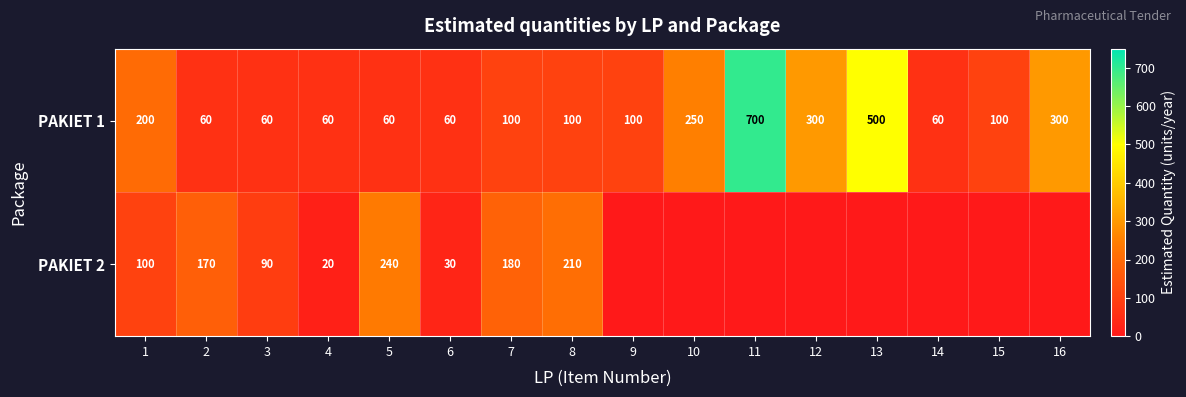

Is the value of PAKIET 1 at 6 greater than the value of PAKIET 2 at 3?

No